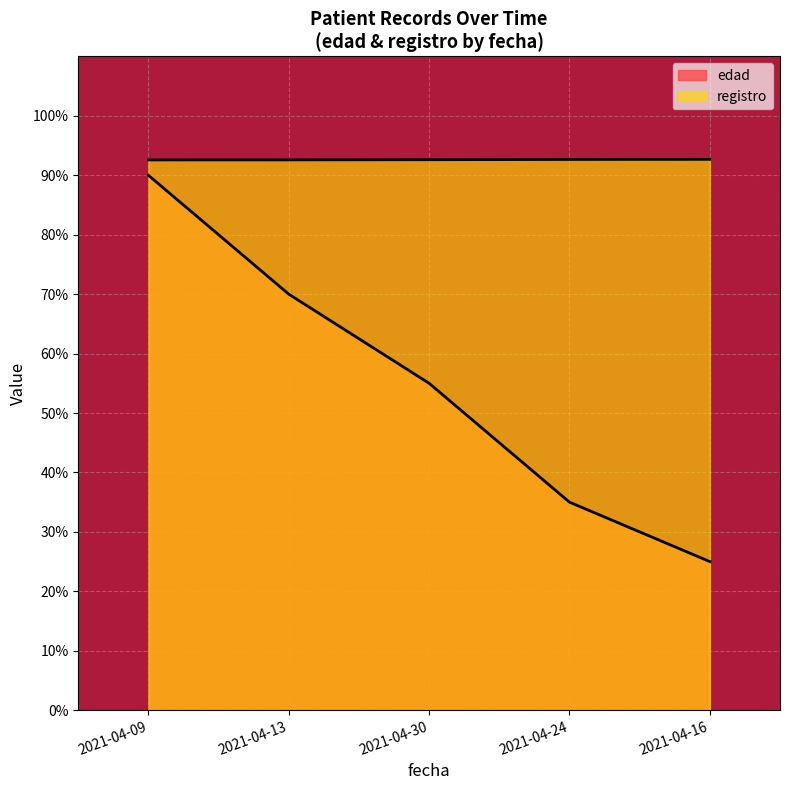

True or false: registro and edad intersect in this chart.

False